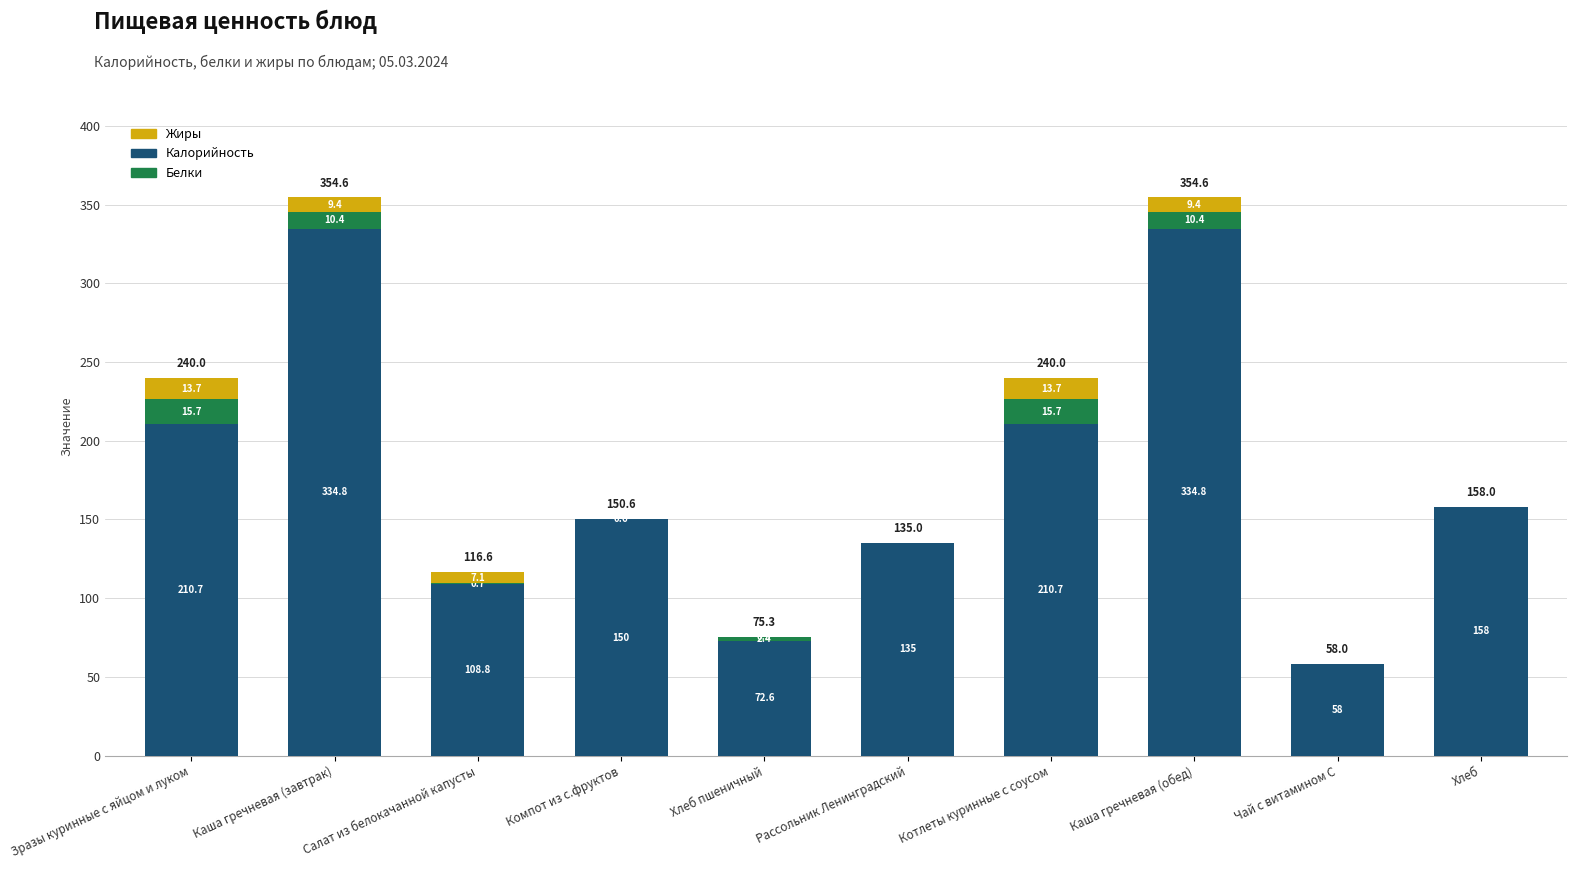

True or false: Калорийность has a value of 61.5 at Хлеб.

False